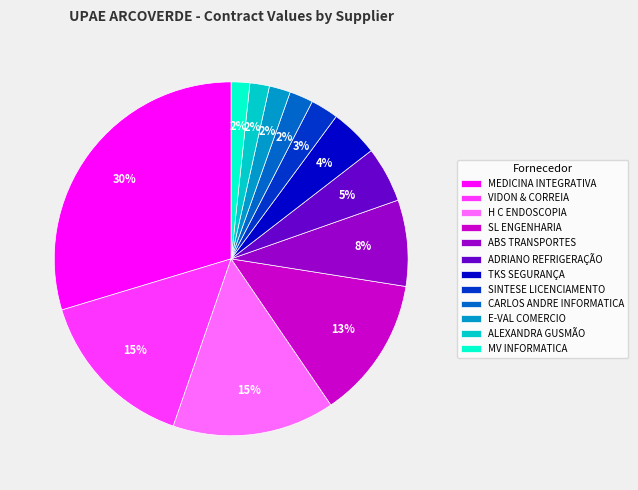

Do ALEXANDRA GUSMÃO and ABS TRANSPORTES together represent more than half of the pie?

No